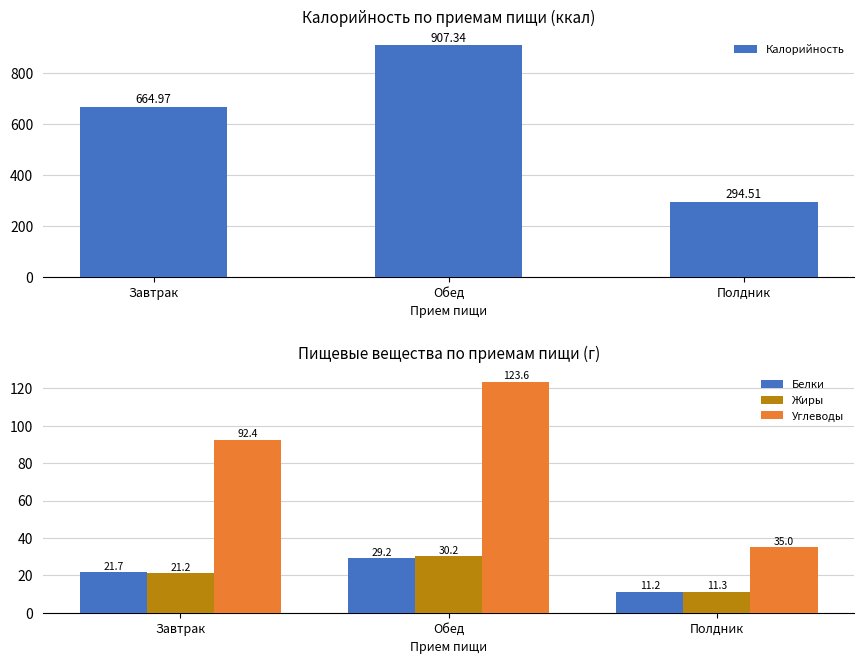

What are all the series names shown in the legend?

Калорийность, Белки, Жиры, Углеводы